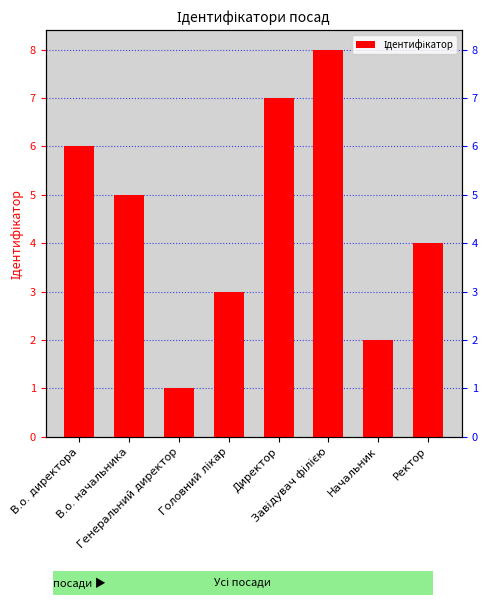

What is the sum of the values at Завідувач філією and В.о. начальника?

13